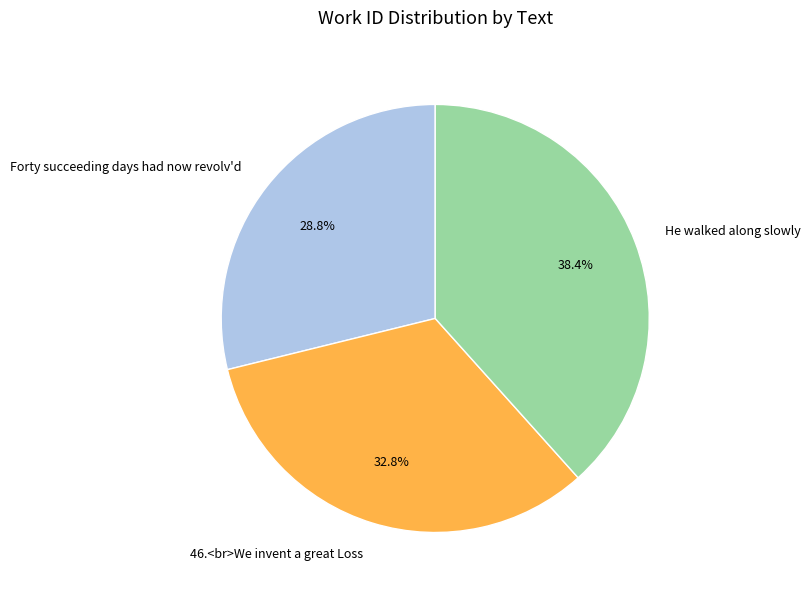

How many slices are in this pie chart?

3